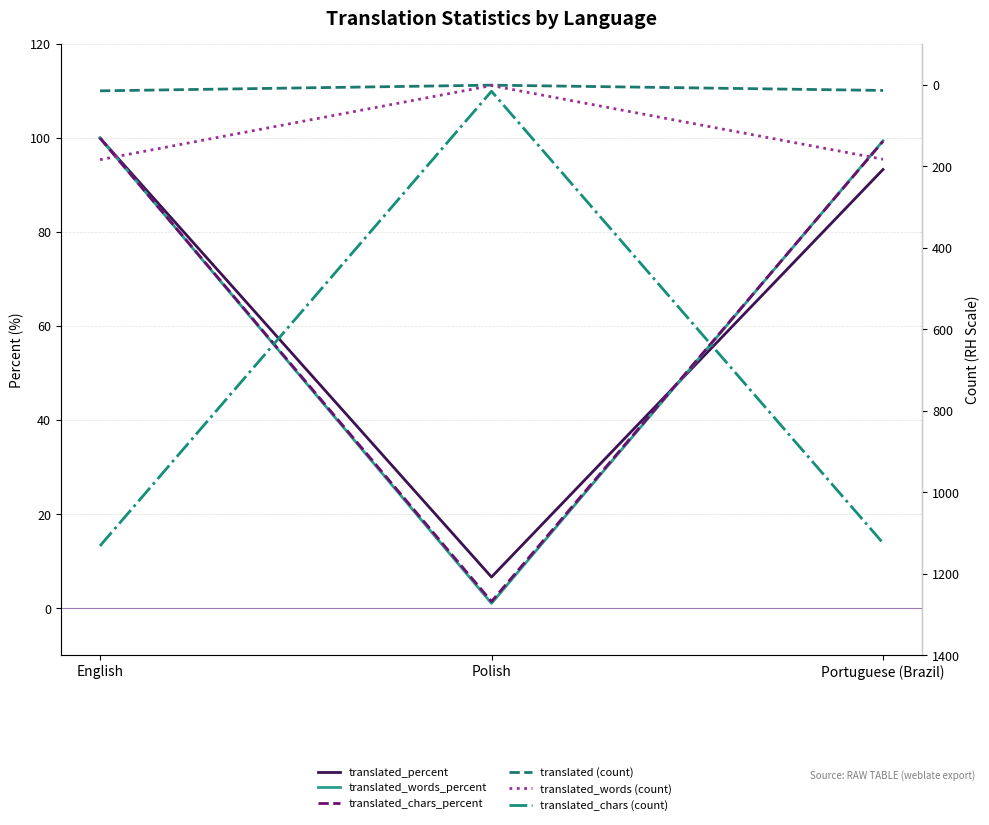

At which category is the sum across all series the highest?

English